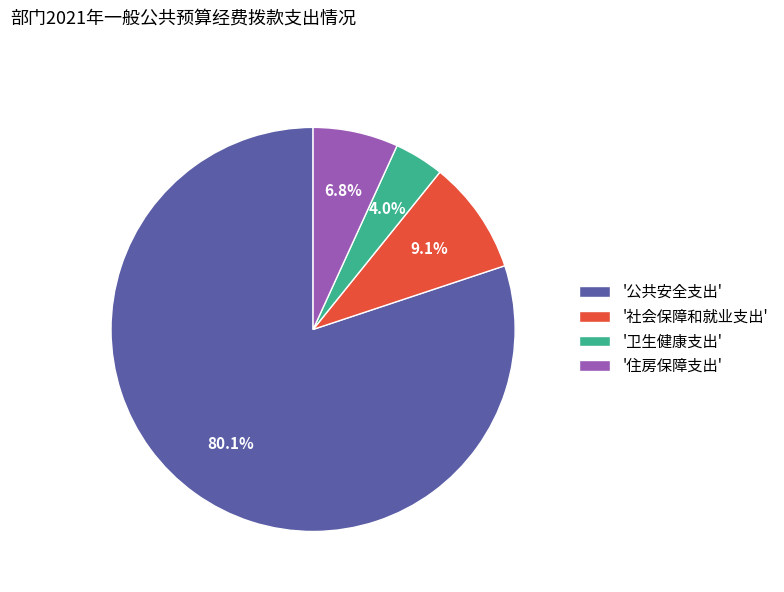

Rank the categories by value from highest to lowest.

'公共安全支出', '社会保障和就业支出', '住房保障支出', '卫生健康支出'